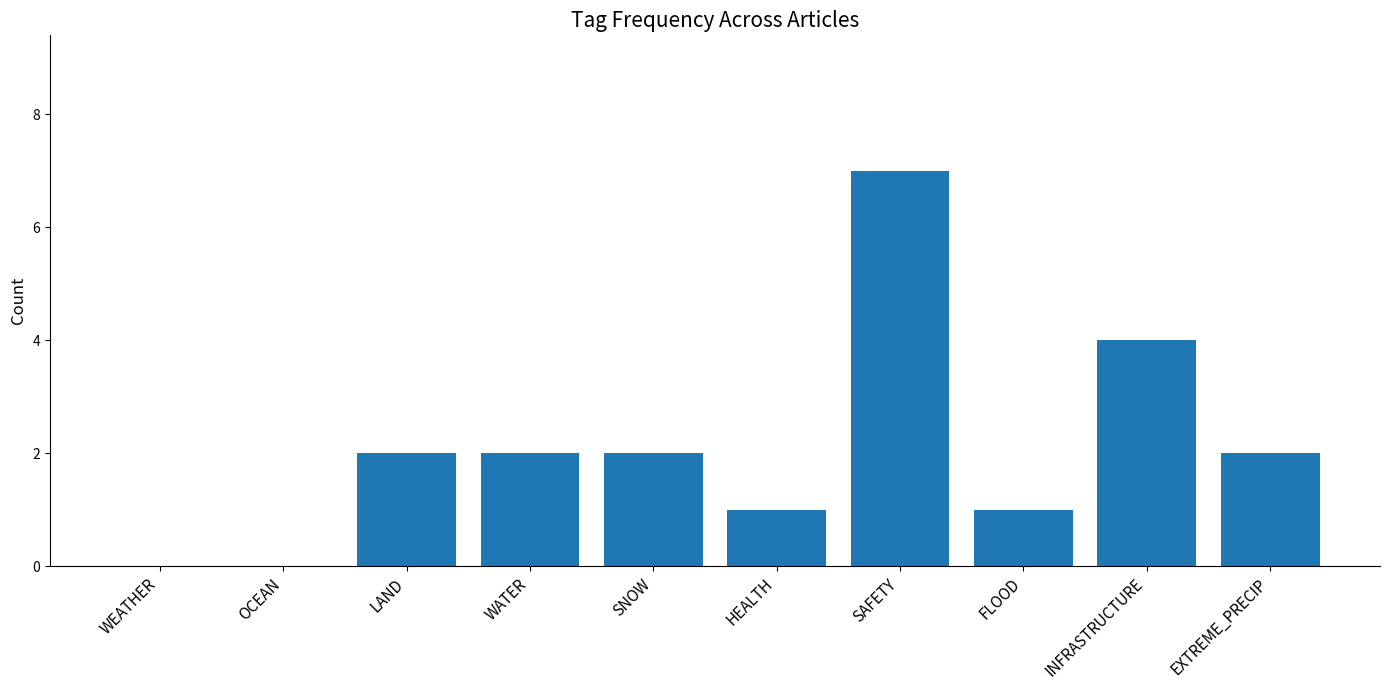

The chart shows a value of -3 at WEATHER. True or false?

False